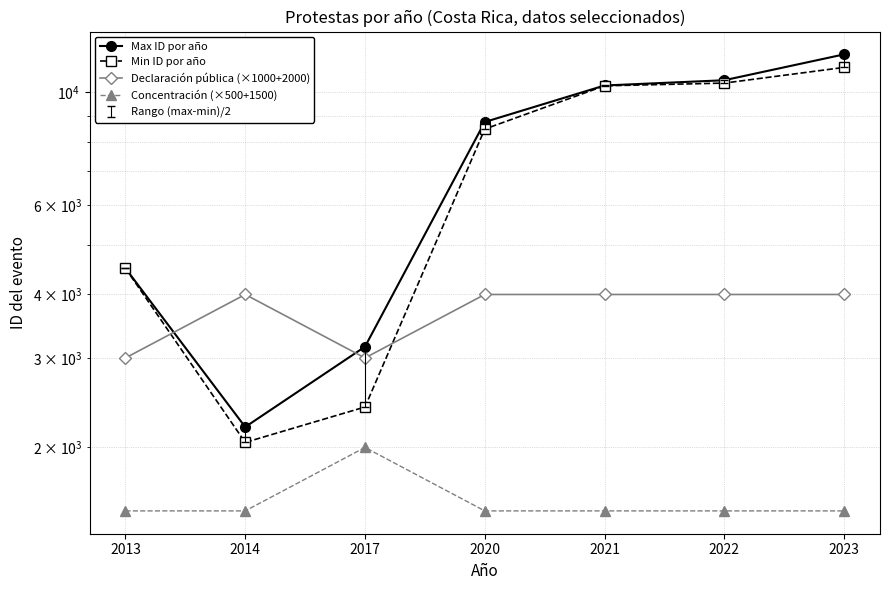

Reading left to right, transcribe all the data shown in this chart.

Max ID por año: 4504	2194	3157	8741	10313	10562	11875
Min ID por año: 4504	2046	2402	8465	10298	10426	11193
Declaración pública (×1000+2000): 3000	4000	3000	4000	4000	4000	4000
Concentración (×500+1500): 1500	1500	2000	1500	1500	1500	1500